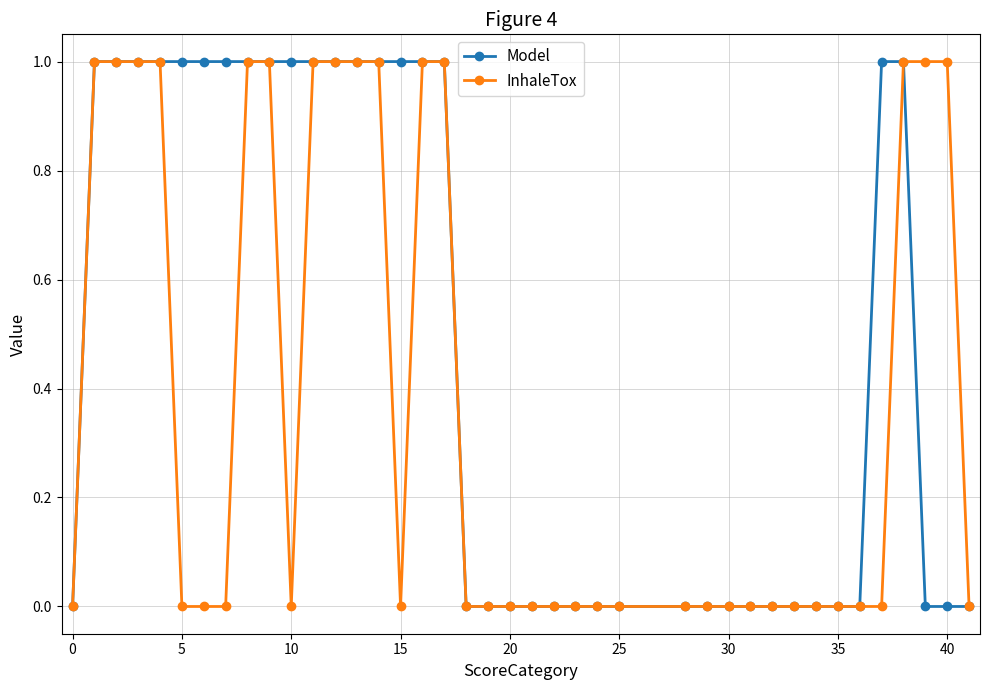

What are all the series names shown in the legend?

Model, InhaleTox